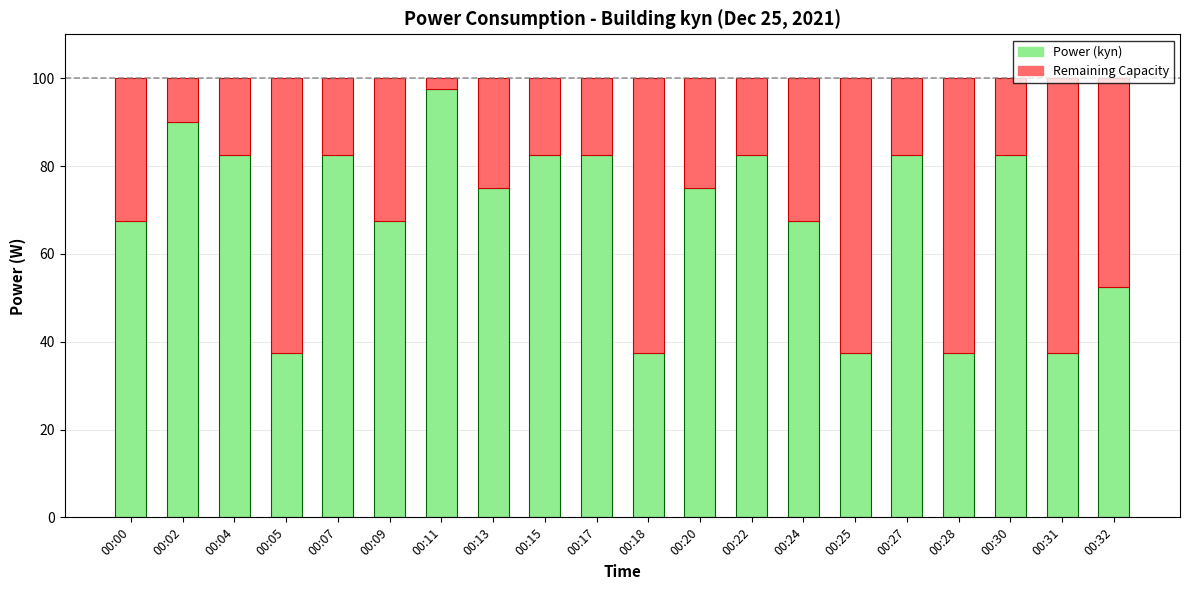

The Power (kyn) series shows 18.9 at 00:13. True or false?

False